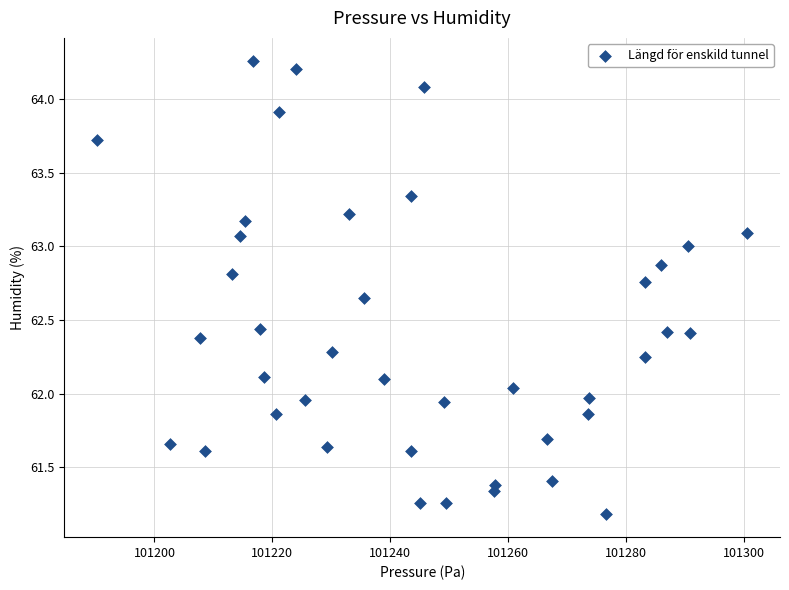

What is the range of X values (max minus min)?

110.3